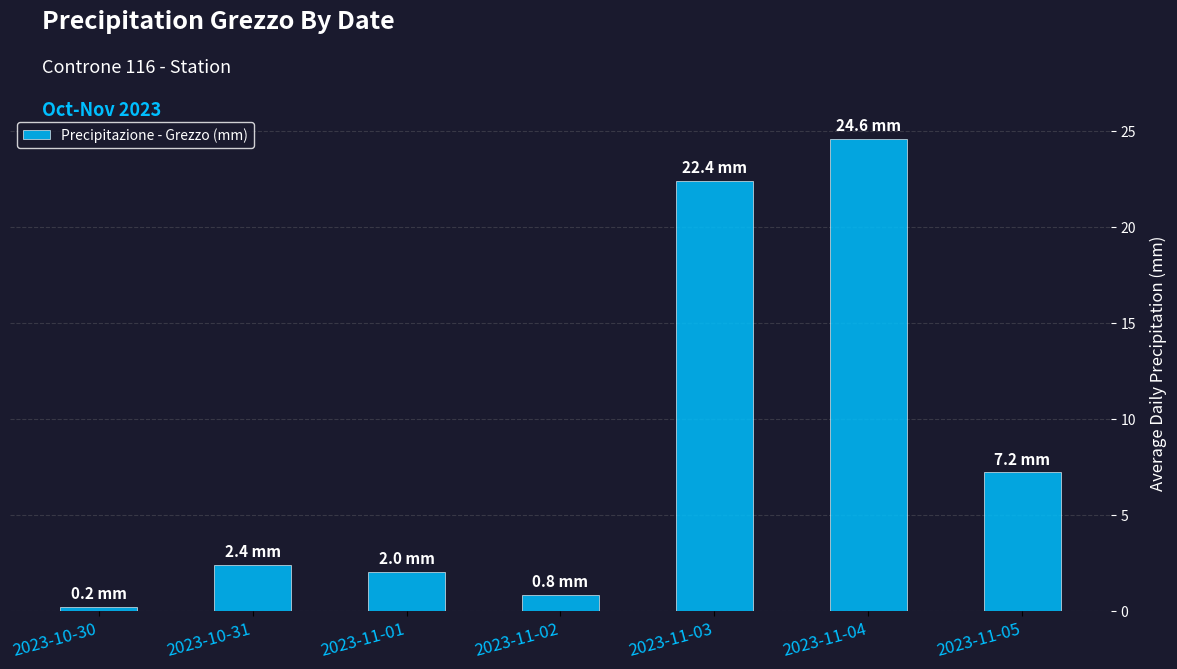

The chart shows a value of 2.4 at 2023-10-31. True or false?

True